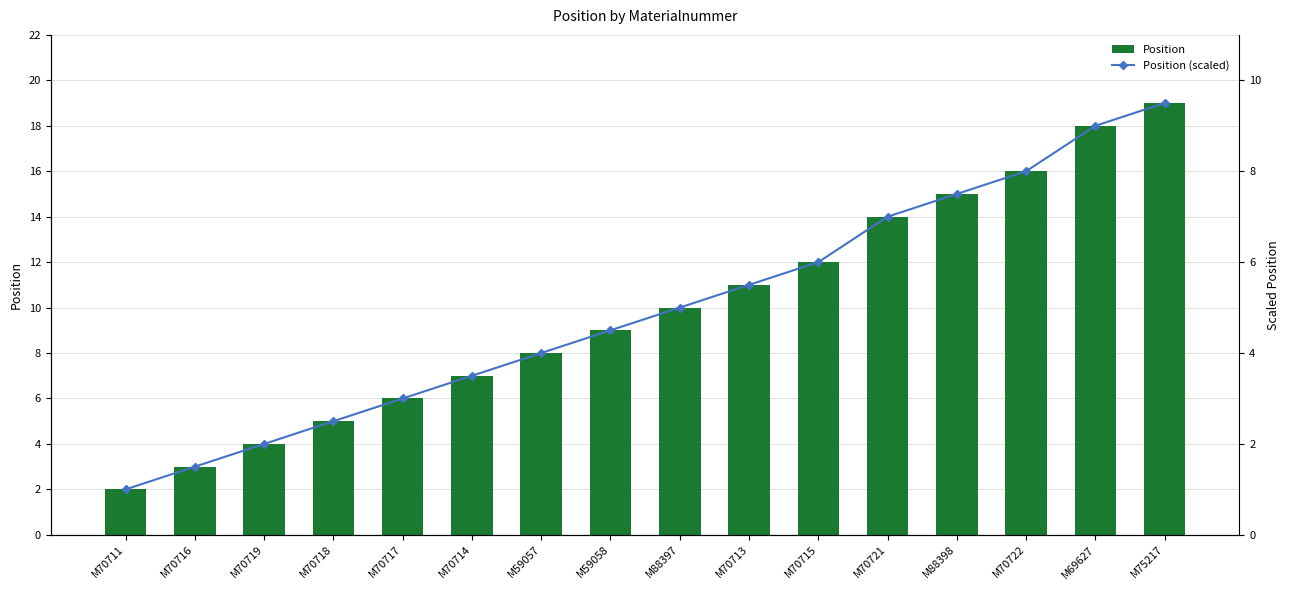

Are the bars grouped side by side (vs. stacked)?

Yes